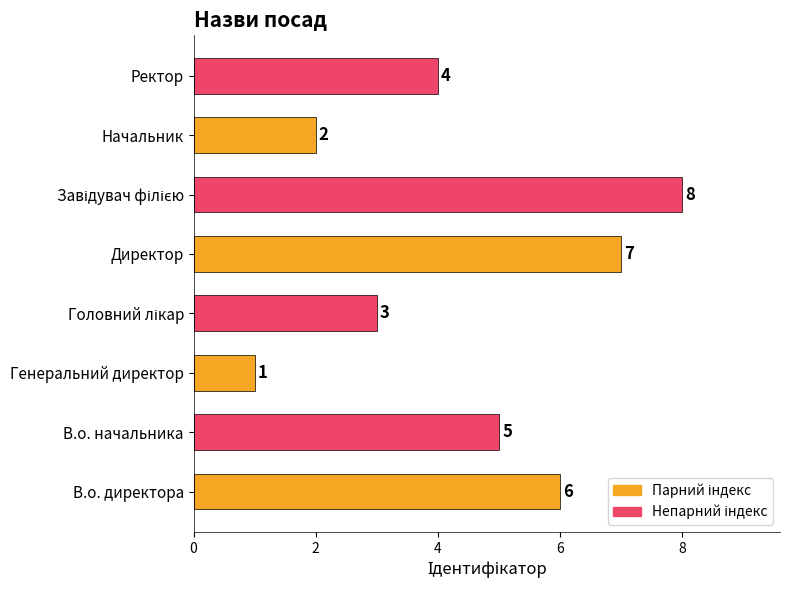

The chart shows a value of 5 at В.о. начальника. True or false?

True